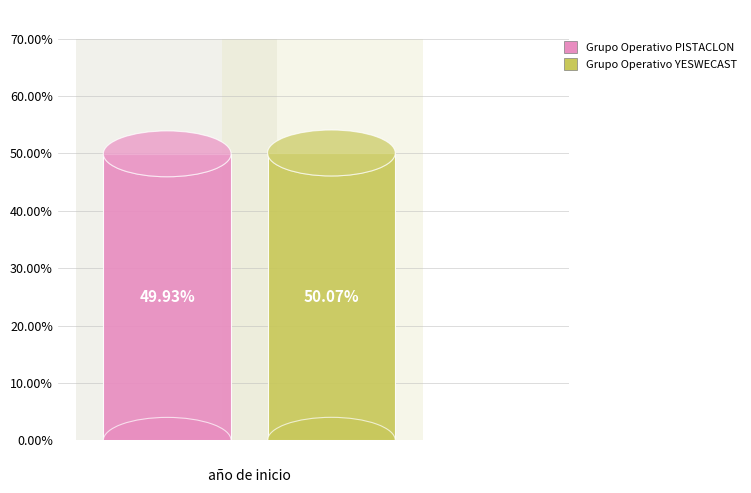

To the nearest percent, what percentage of the pie is Grupo Operativo PISTACLON?

50%